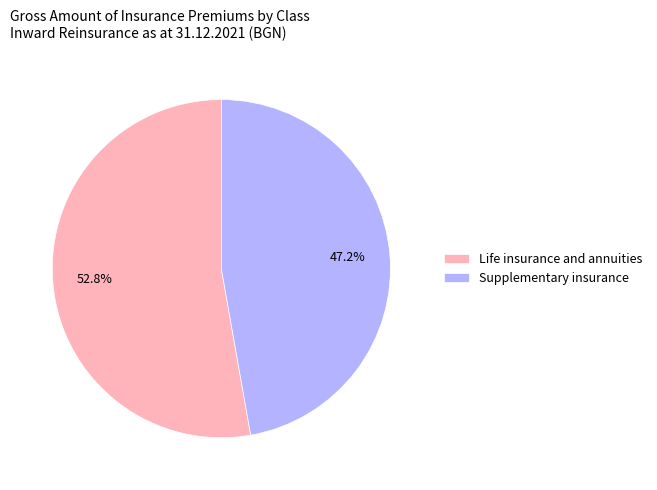

To the nearest percent, what is the difference between the largest and smallest slice percentages?

6%